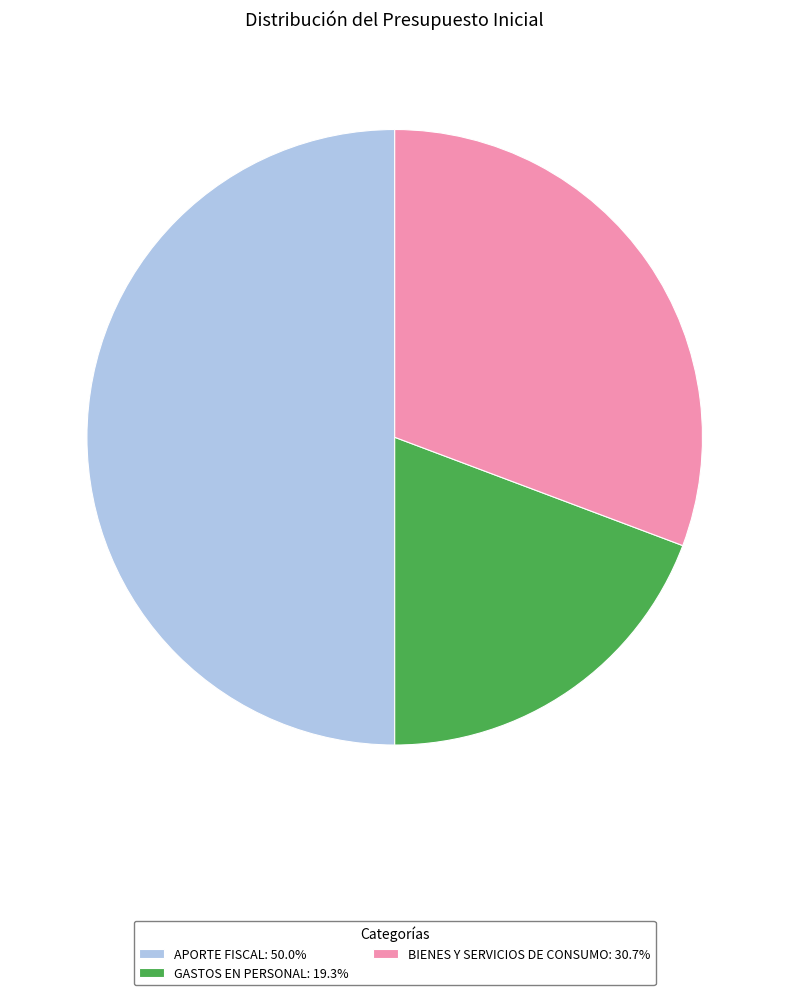

Do APORTE FISCAL: 50.0% and BIENES Y SERVICIOS DE CONSUMO: 30.7% together represent more than half of the pie?

Yes